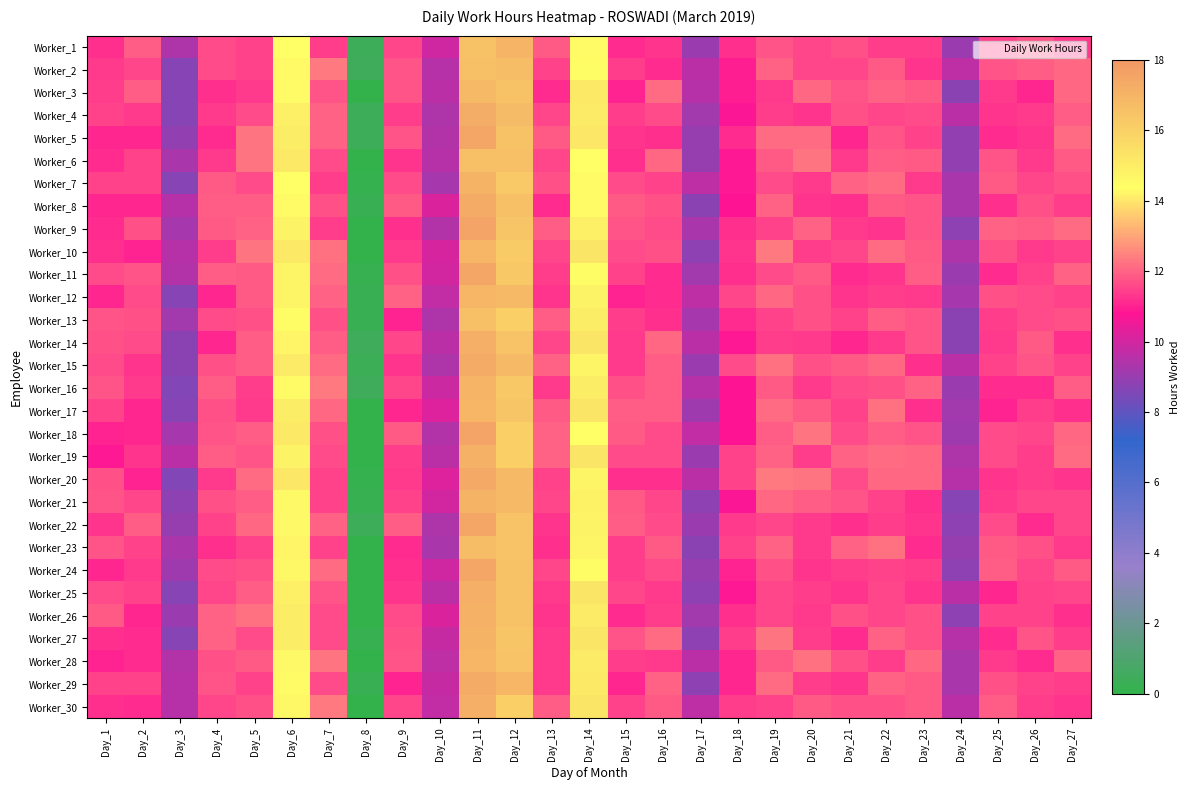

How many categories are shown in the chart?

27